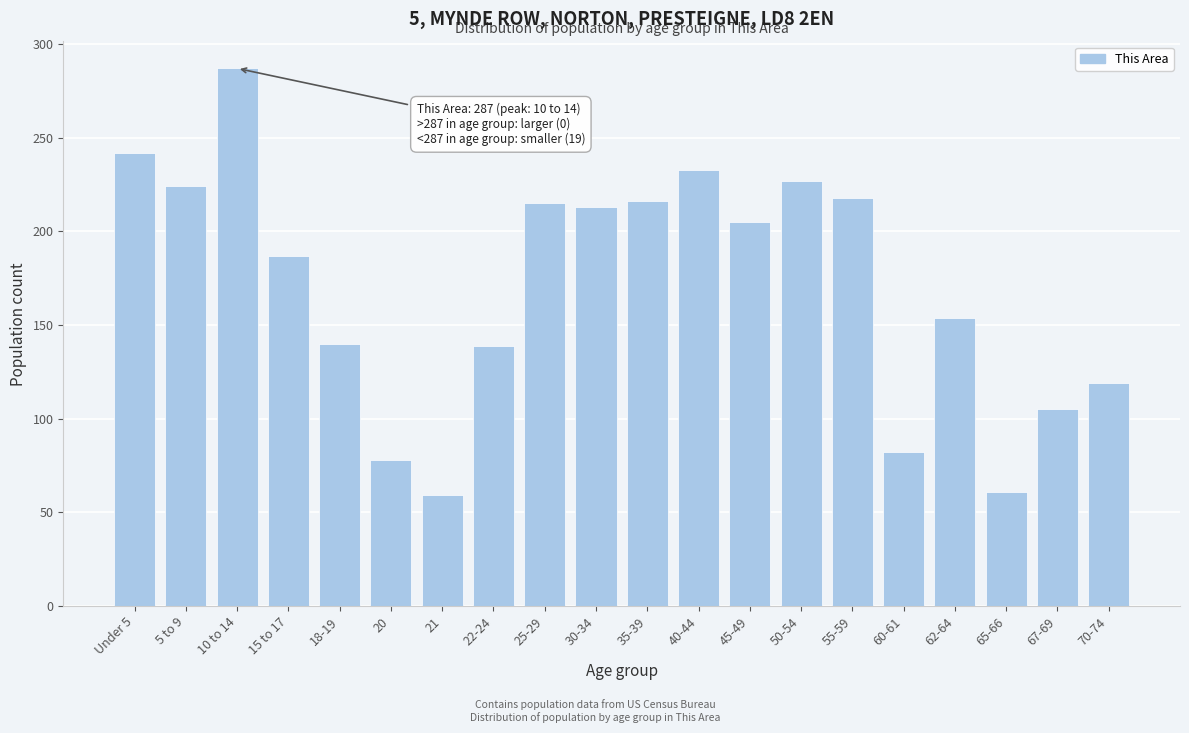

The chart shows a value of 287 at 10 to 14. True or false?

True